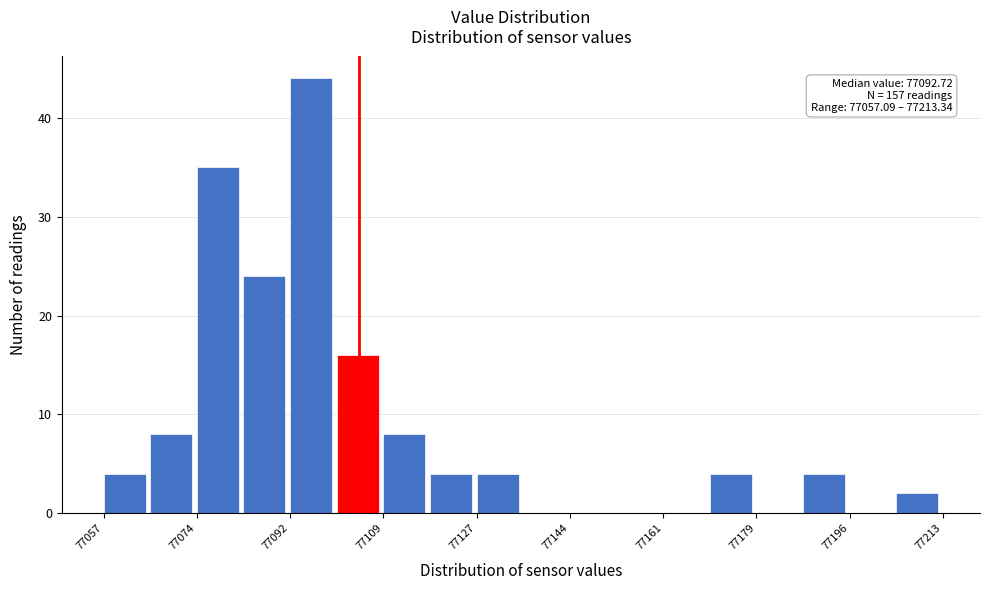

Which range on the x-axis has the tallest bar?

77092 to 77100